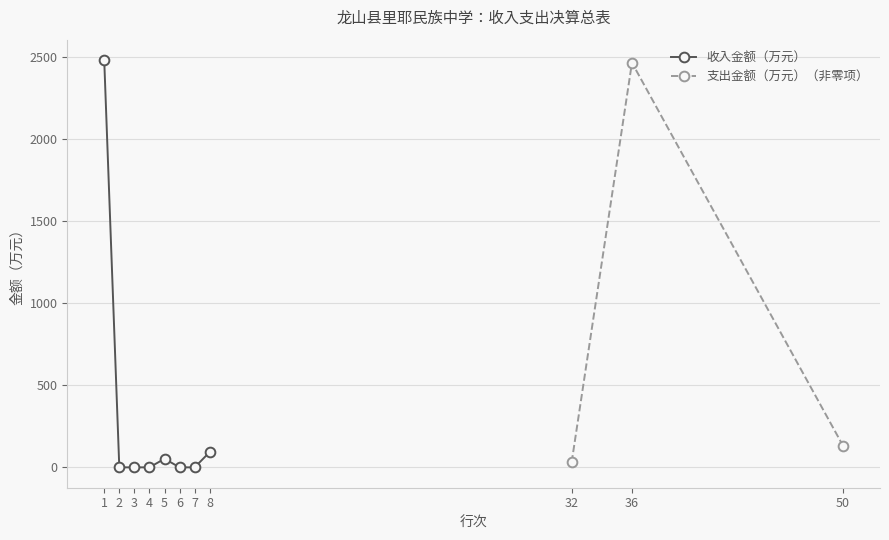

At which category does the chart reach its peak across all series?

1